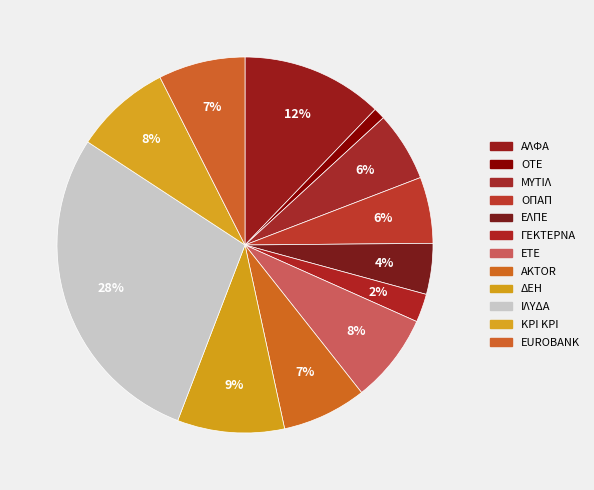

What is the total percentage of ΜΥΤΙΛ and AKTOR?

13.3%